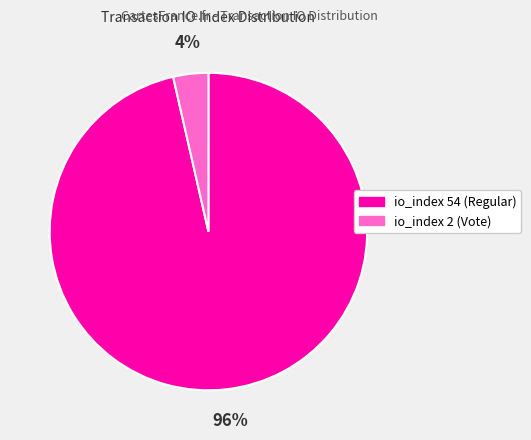

Is the sum of io_index 2 (Vote) and io_index 54 (Regular) greater than half?

Yes